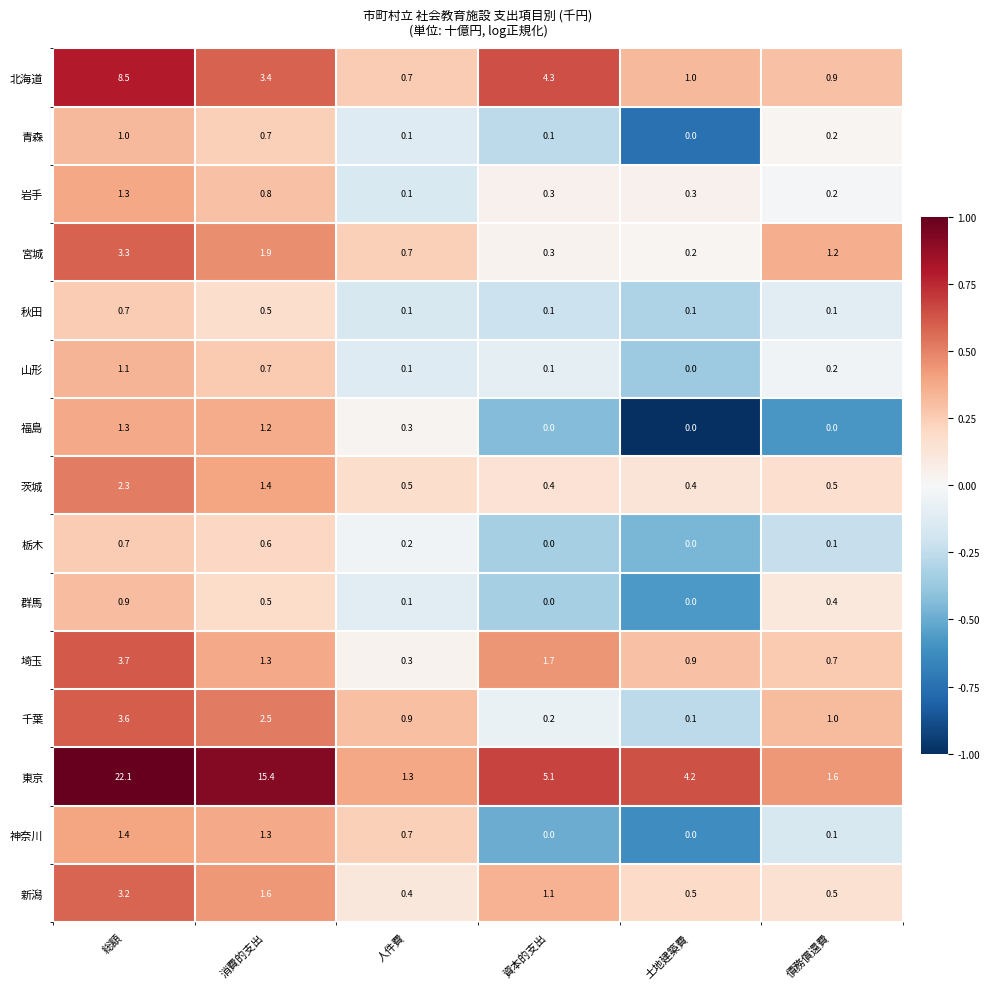

Read the 岩手 value at 資本的支出.

0.3